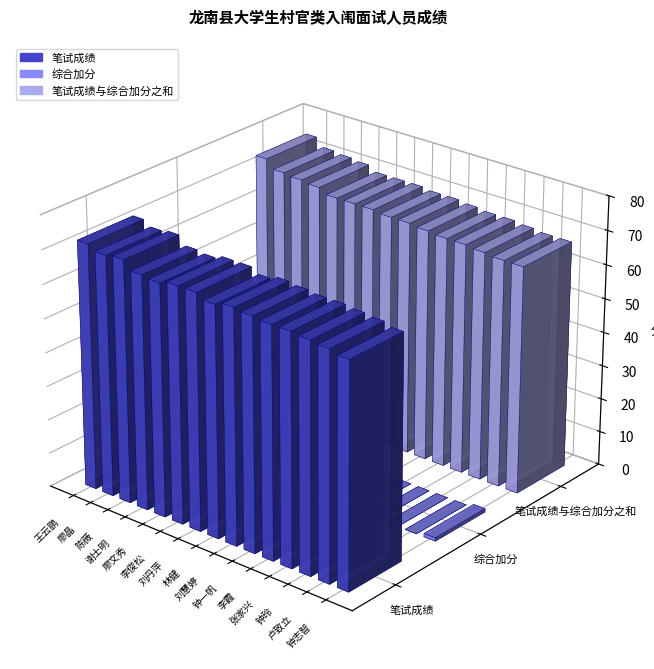

Is the value of 综合加分 at 廖文秀 greater than the value of 笔试成绩与综合加分之和 at 刘慧婷?

No